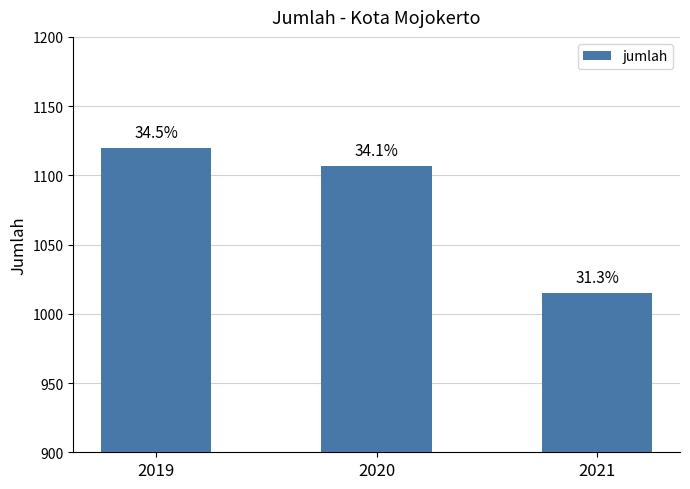

The chart shows a value of 545 at 2021. True or false?

False